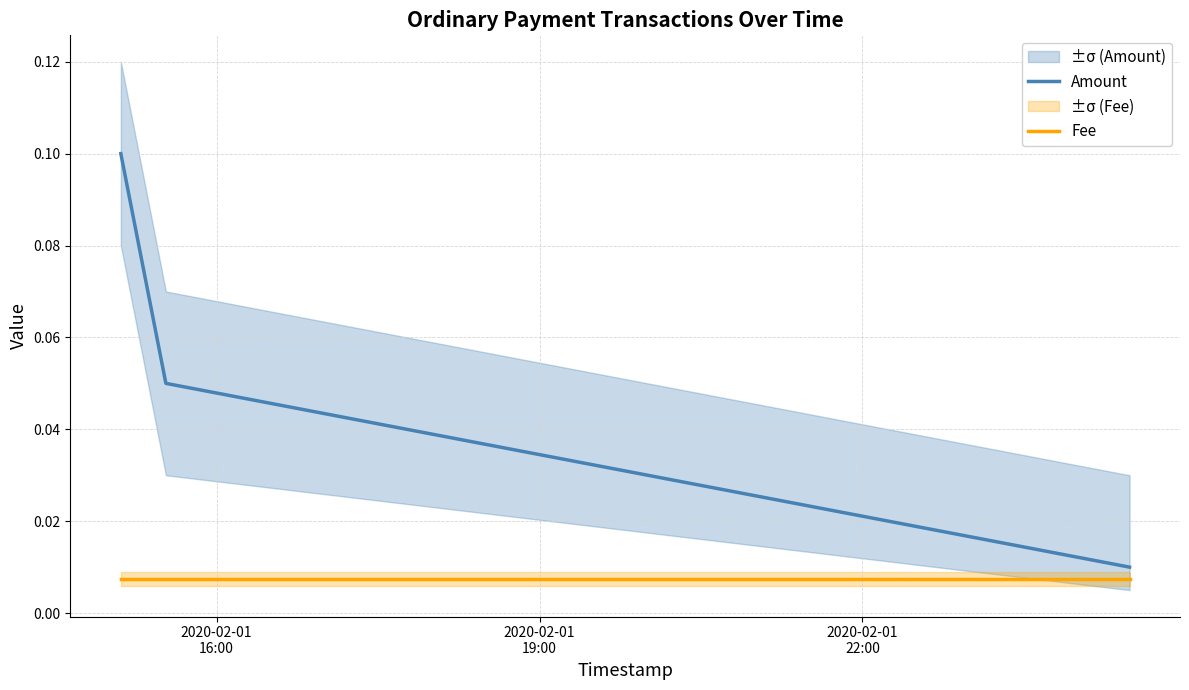

Between 2020-02-01
19:00 and 2020-02-01
22:00, which is larger?

2020-02-01
19:00